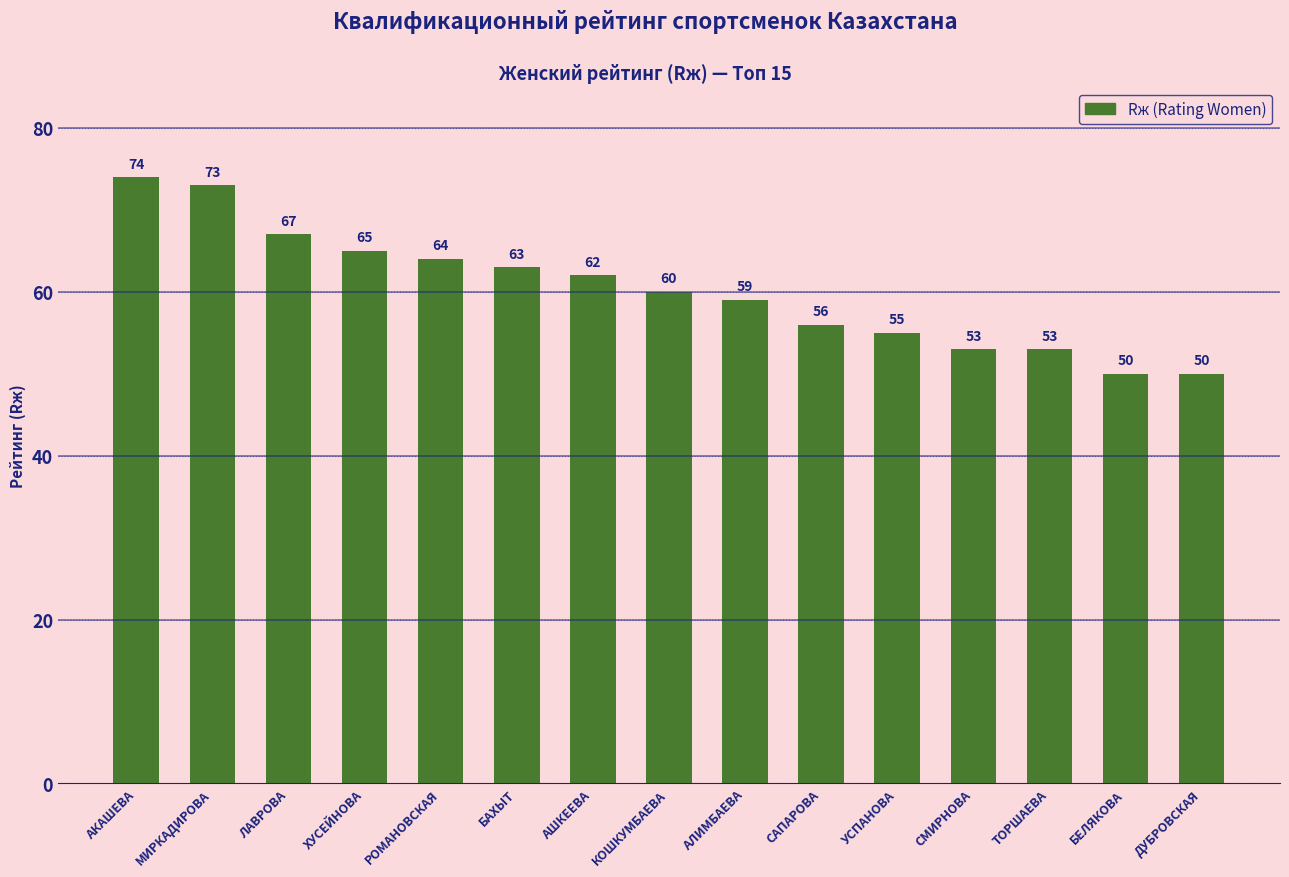

What is the approximate value at КОШКУМБАЕВА, to the nearest 10?

60